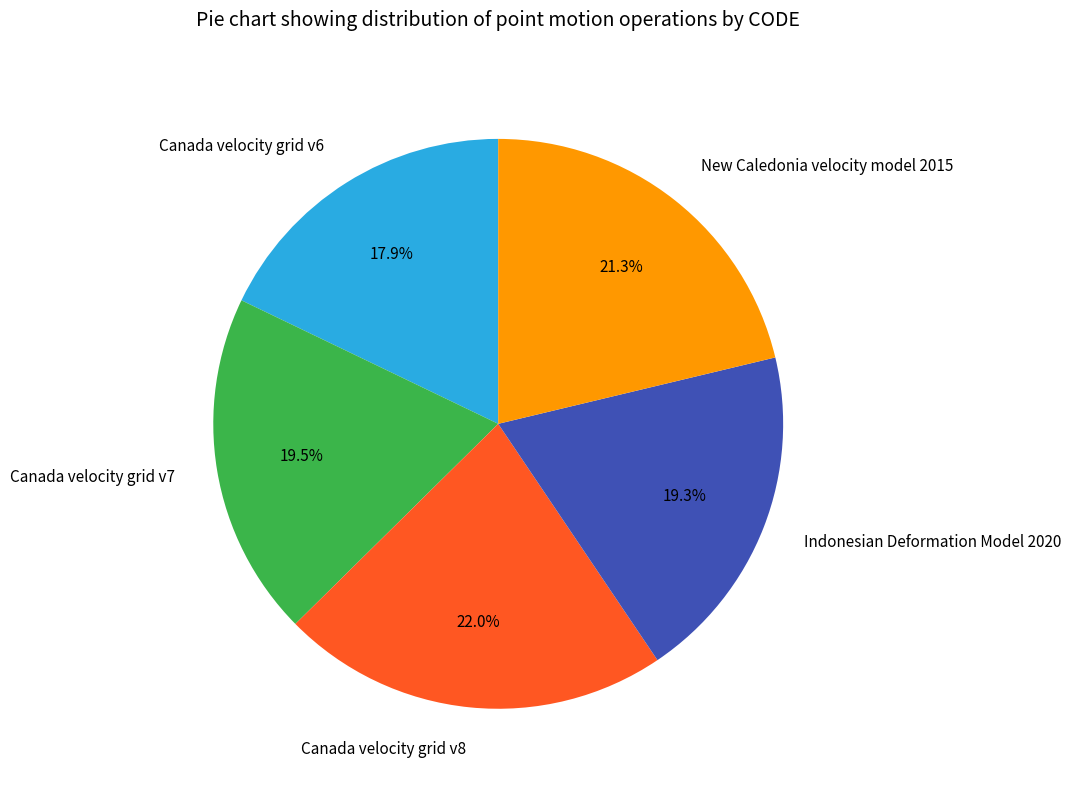

What percentage is the New Caledonia velocity model 2015 slice, to the nearest percent?

21%